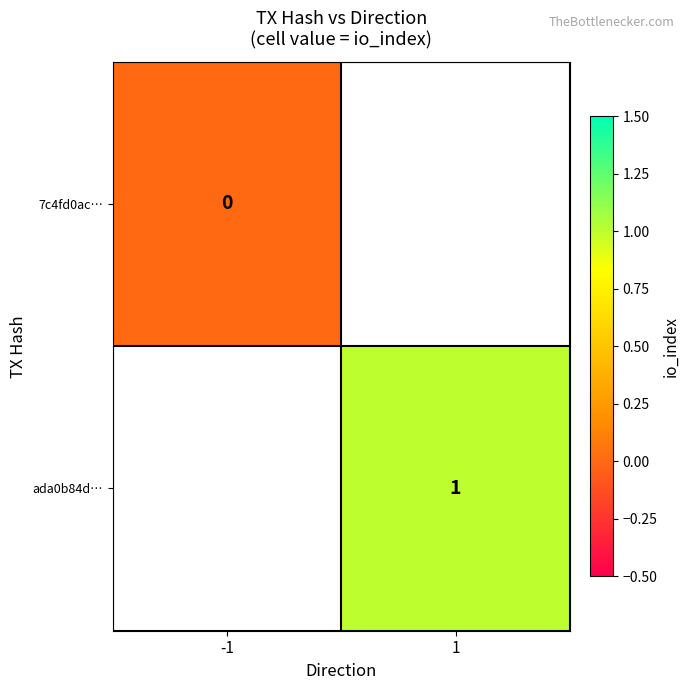

True or false: ada0b84d… has a value of 1.8 at 1.

False